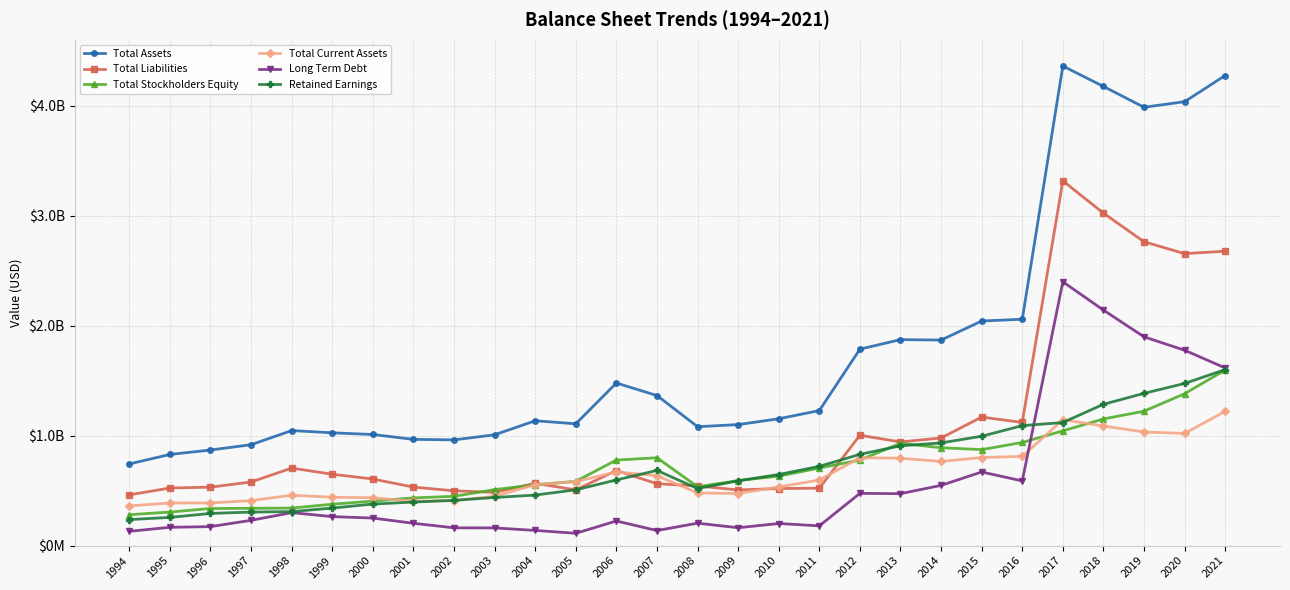

What is the sum of all Total Liabilities values?

29627265000